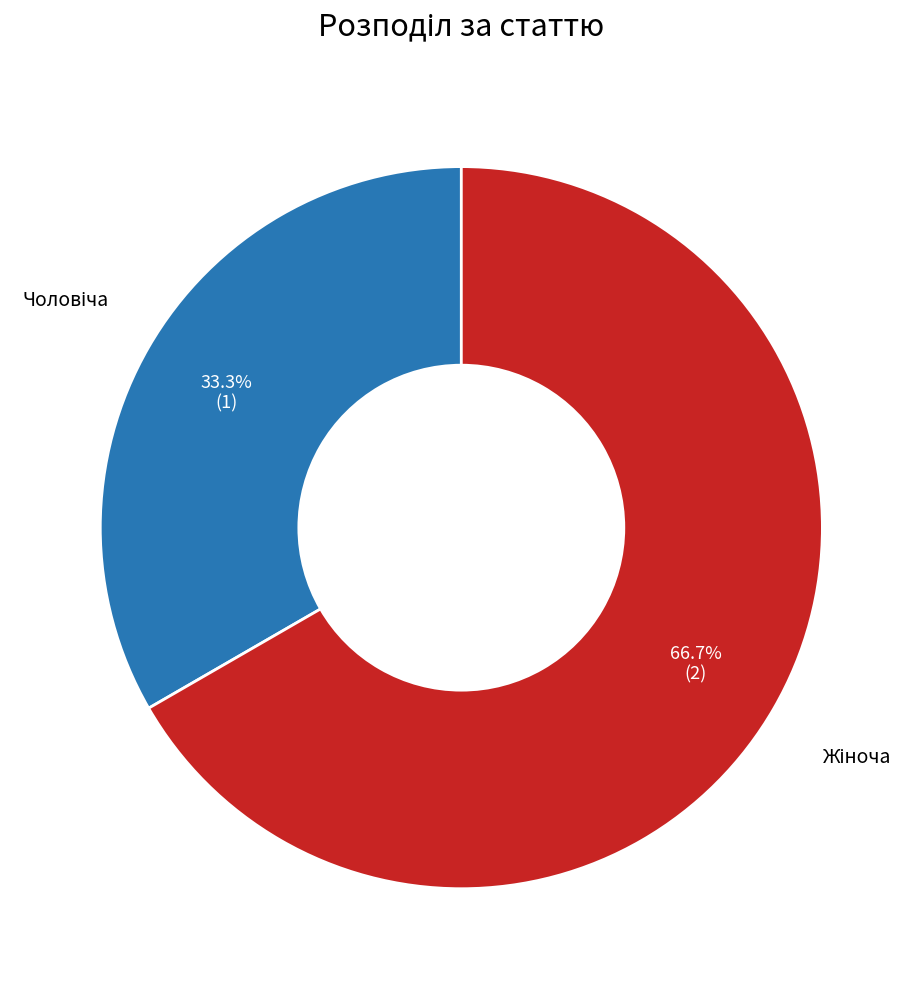

Is there any slice that represents more than half of the pie?

Yes